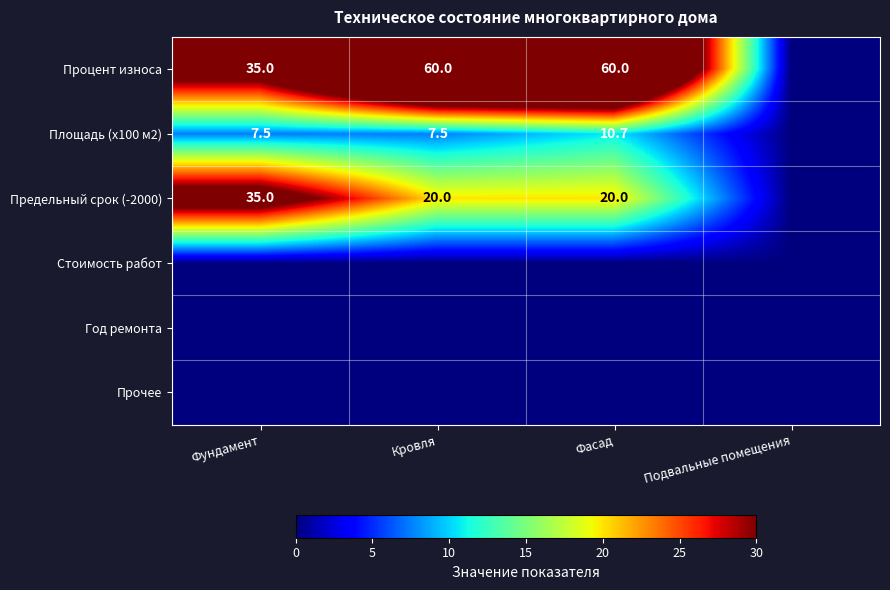

What is the total value across all series at Кровля?

87.5